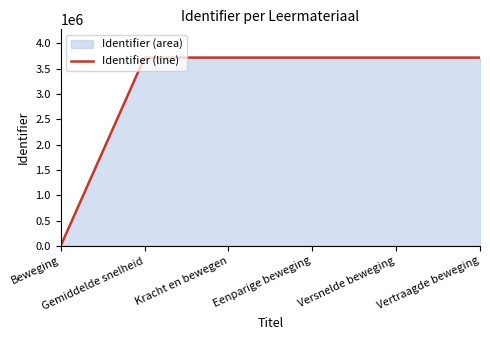

What is the difference between the maximum and minimum values?

3721144